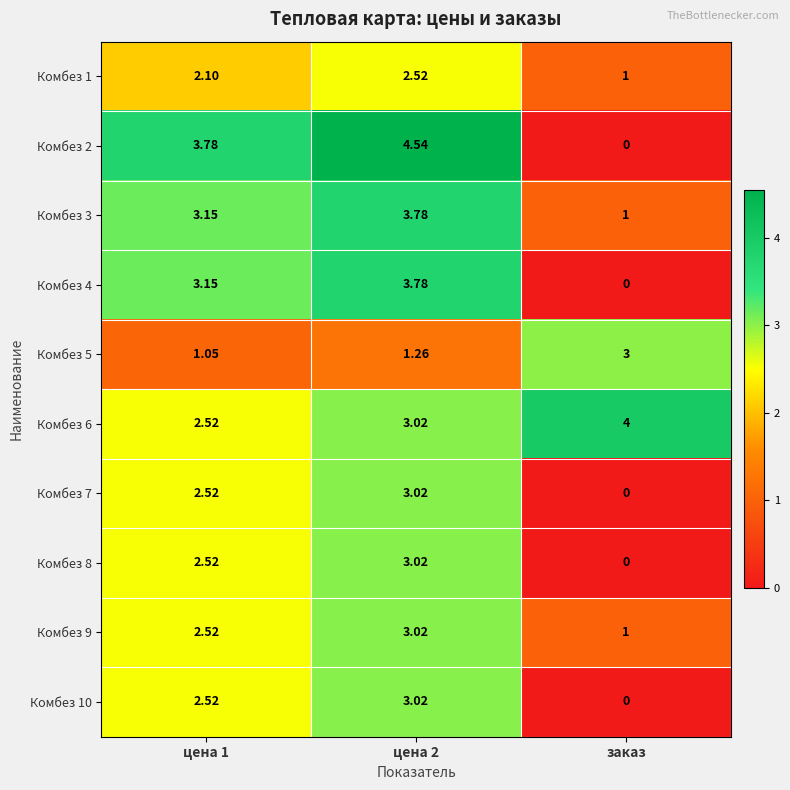

At which label does Комбез 10 reach its minimum?

заказ